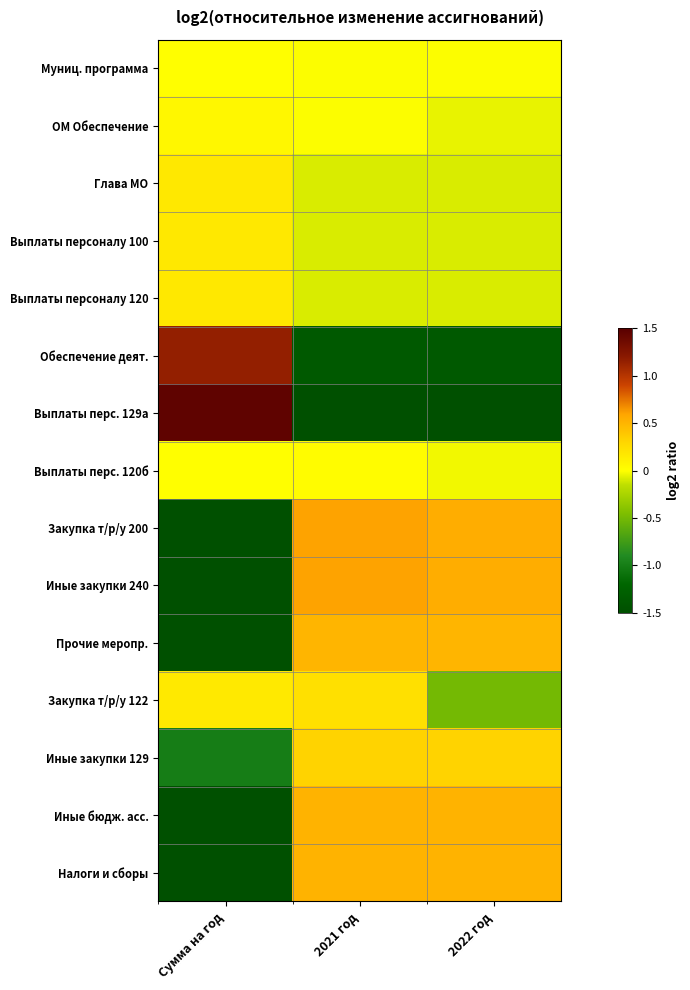

List the series in order of their peak value, highest first.

Выплаты перс. 129а, Обеспечение деят., Закупка т/р/у 200, Иные закупки 240, Иные бюдж. асс., Налоги и сборы, Прочие меропр., Иные закупки 129, Закупка т/р/у 122, Глава МО, Выплаты персоналу 100, Выплаты персоналу 120, ОМ Обеспечение, Выплаты перс. 120б, Муниц. программа